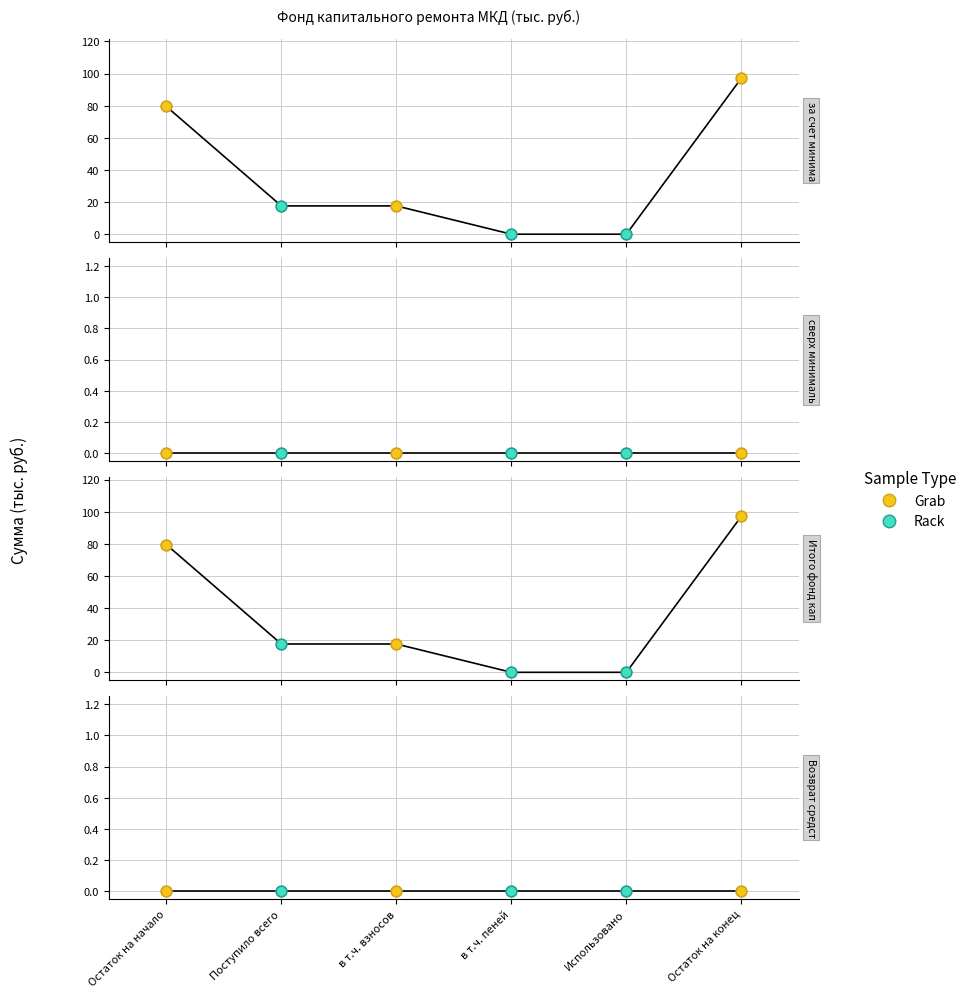

Which series has the widest spread of Y values?

за счет минимального взноса